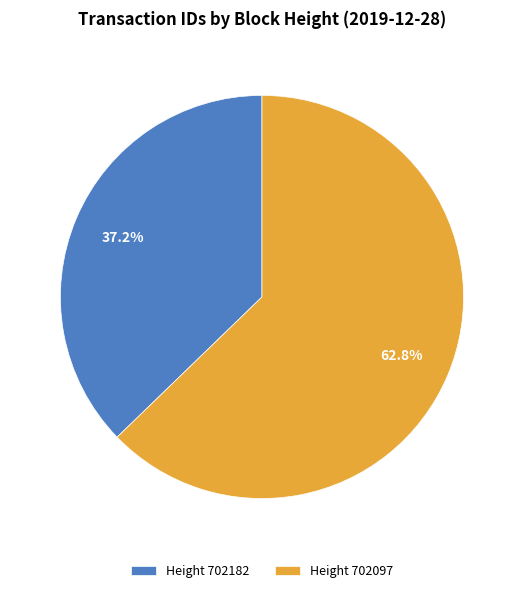

What portion of the pie excludes Height 702097?

37.2%